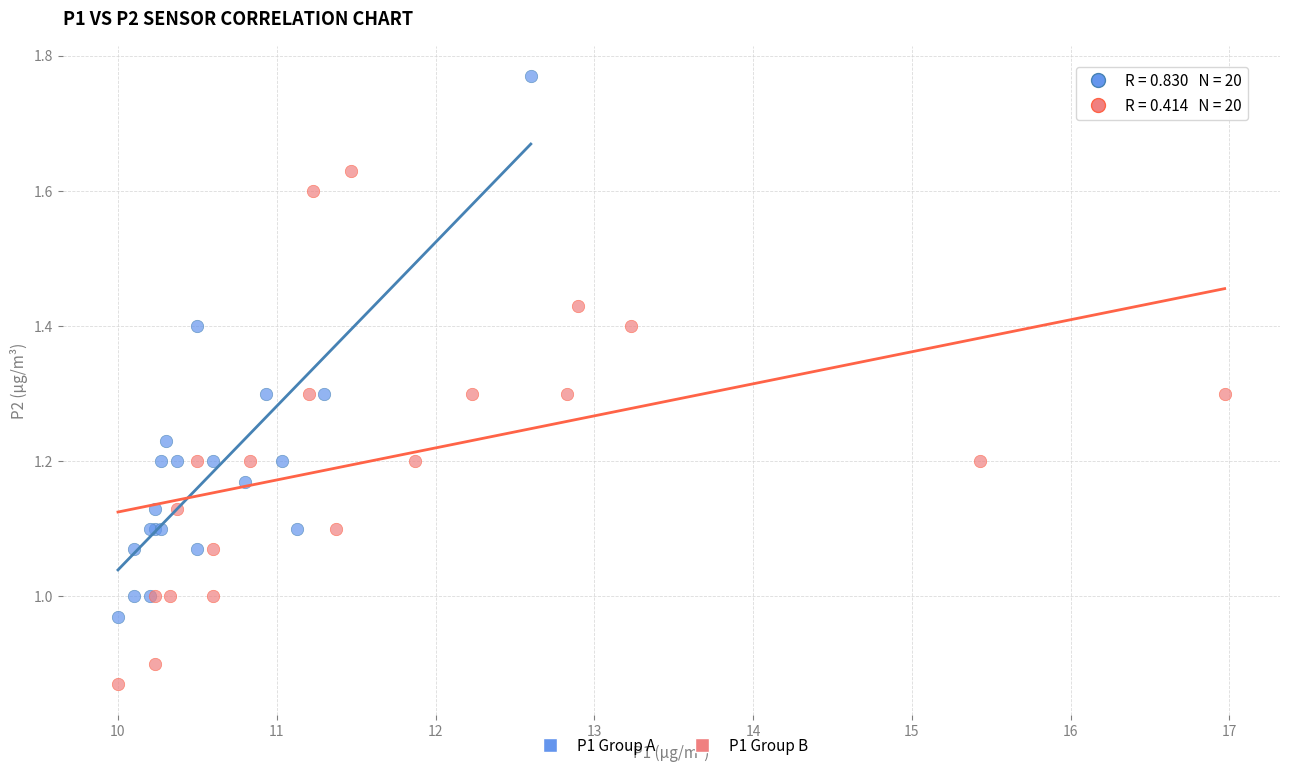

Which series contains the highest Y value?

P1 Group A